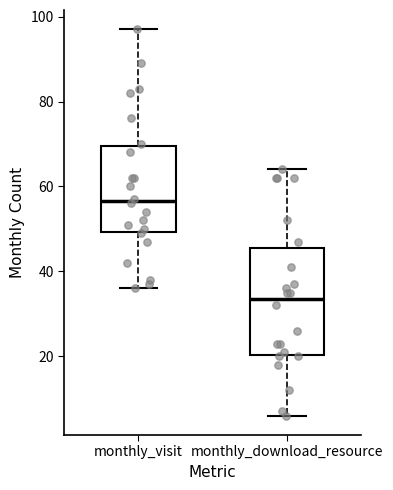

Which box's median line is the lowest?

monthly_download_resource